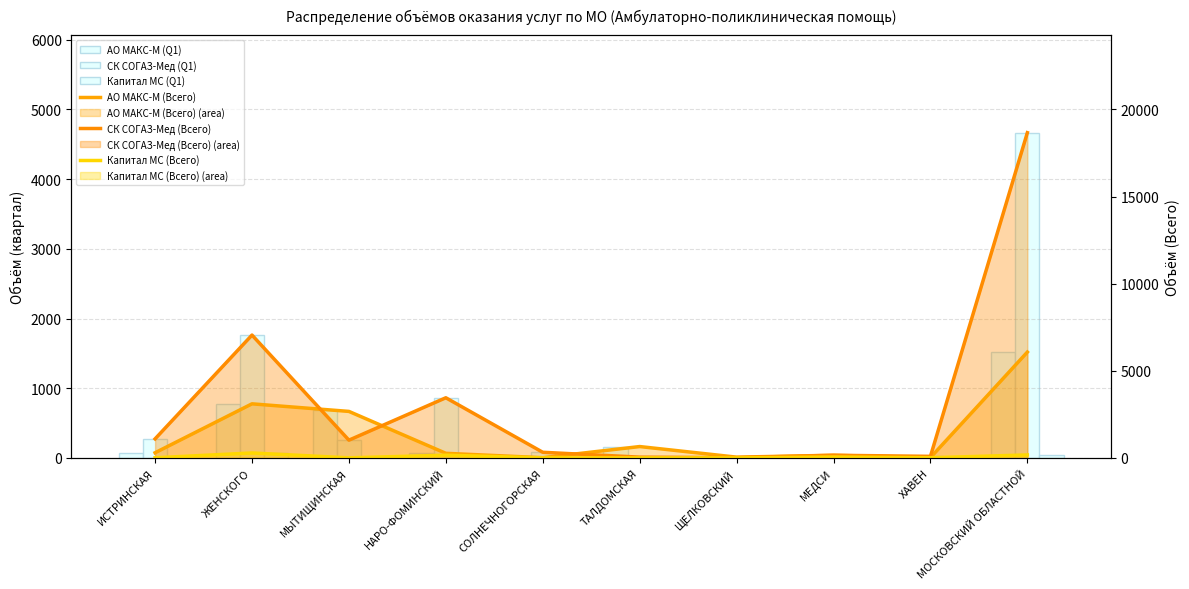

How many data points does each series have?

10